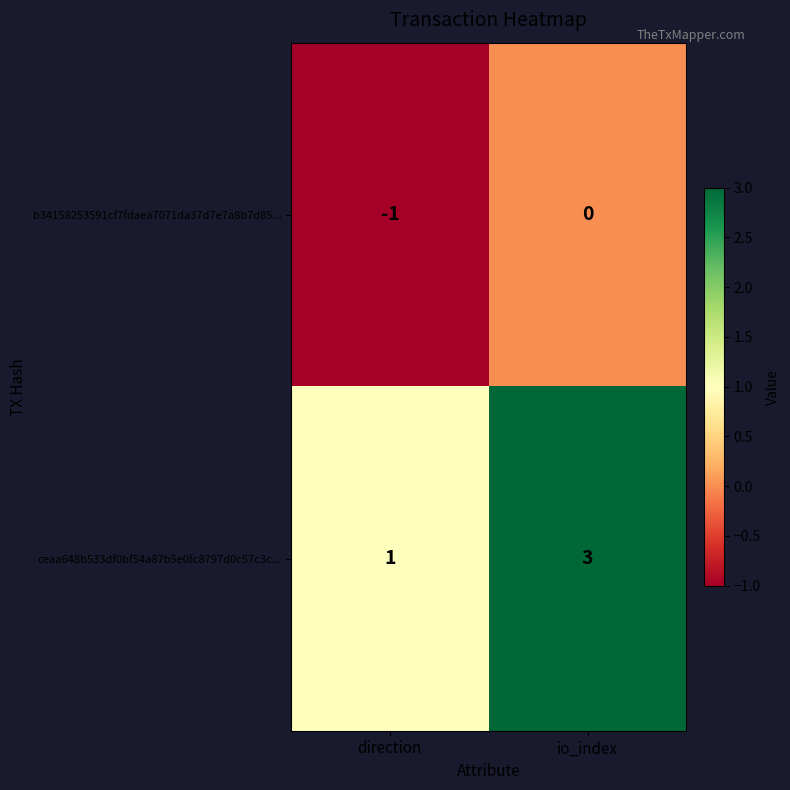

At which label does b34158253591cf7fdaea7071da37d7e7a8b7d85... reach its minimum?

direction